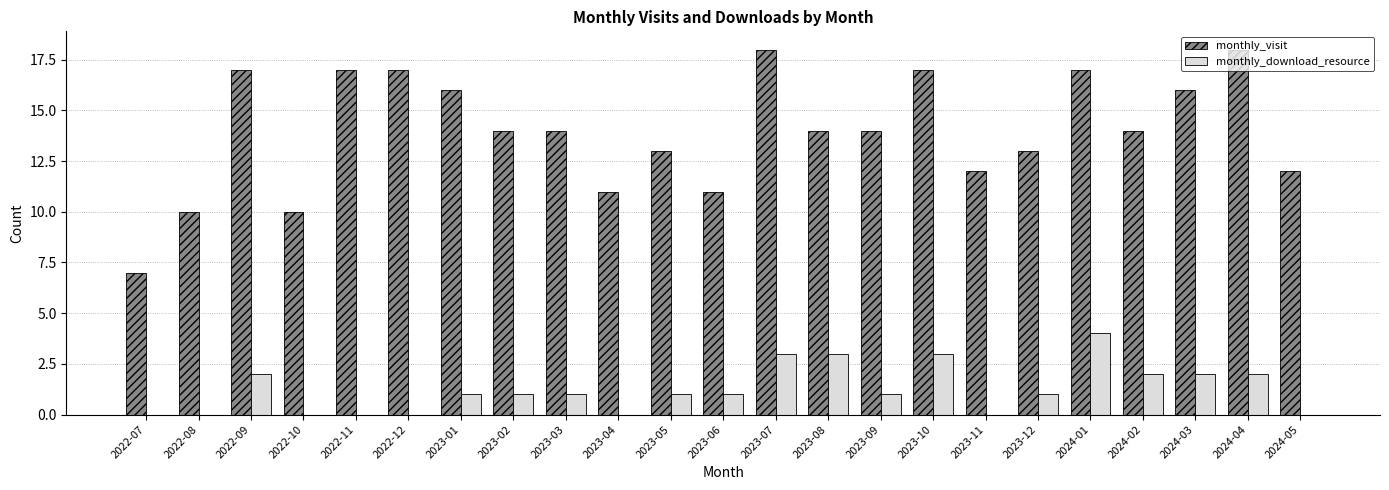

How many monthly_download_resource values are between 0 and 2?

19